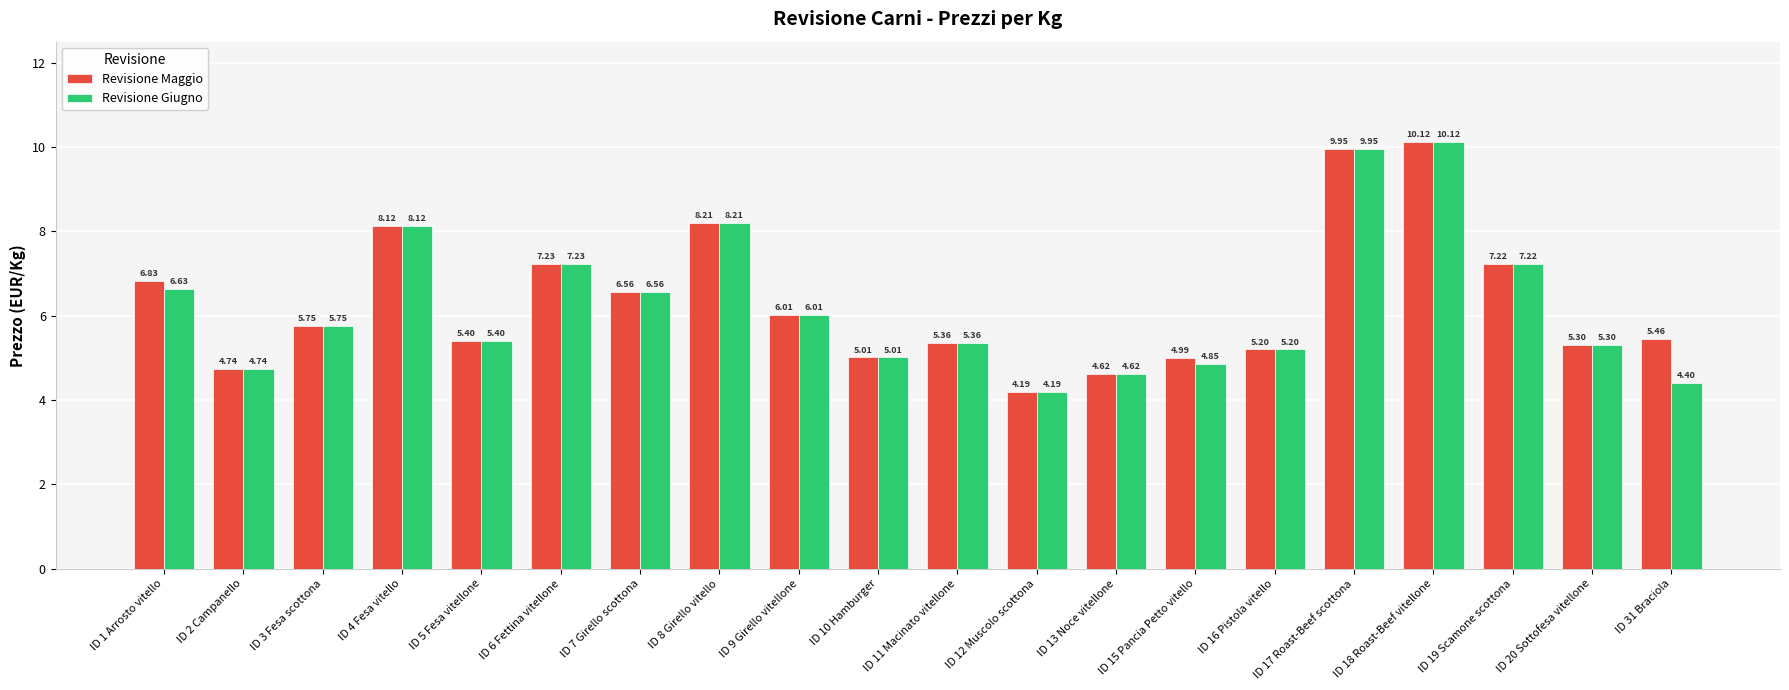

What is the average value of the Revisione Giugno series?

6.2